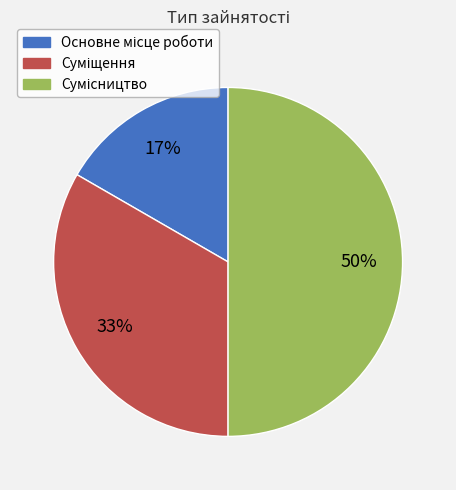

To the nearest percent, what is the average slice percentage?

33%